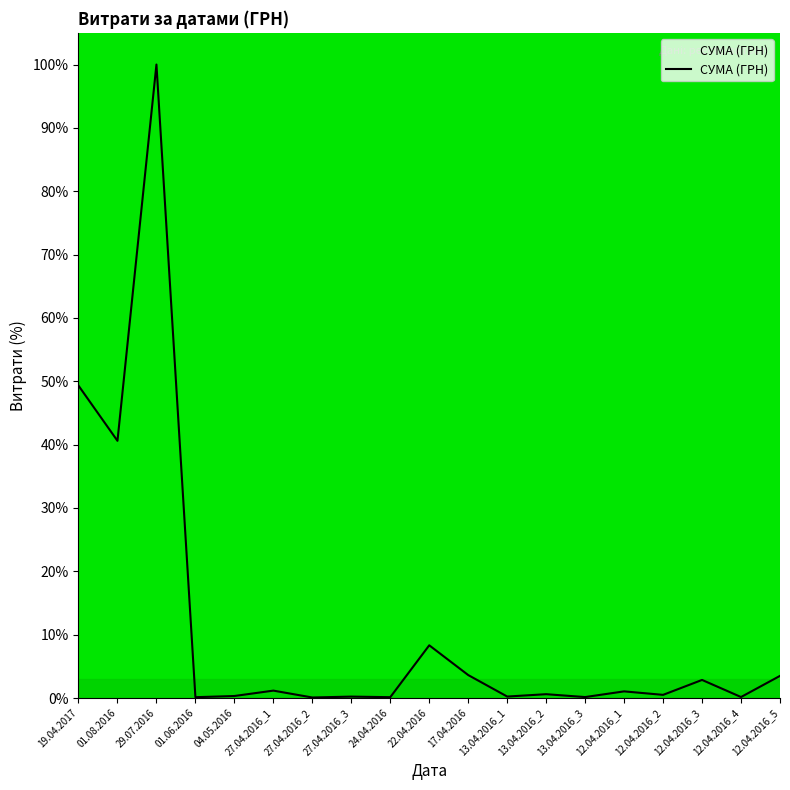

What is the difference between the maximum and minimum values?

99.9